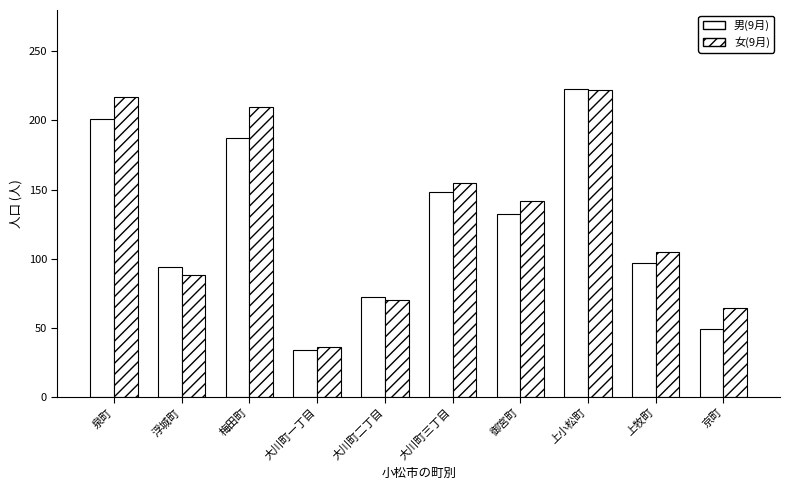

What is the sum of all 女(9月) values?

1309